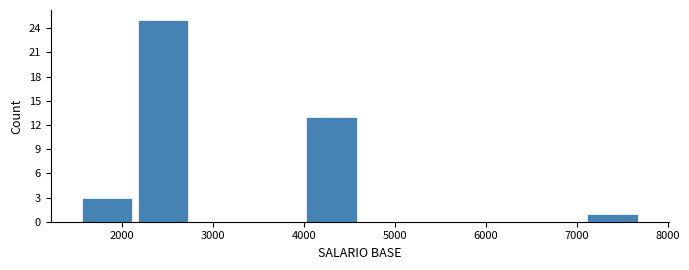

Which range on the x-axis has the tallest bar?

2100 to 2800